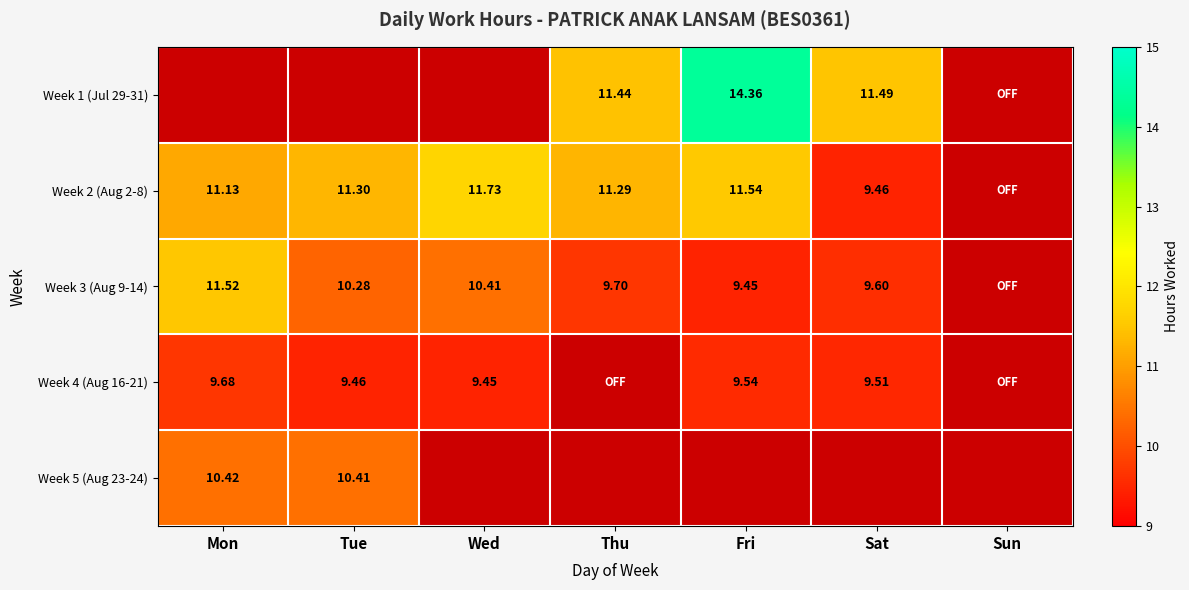

Is the value of Week 3 (Aug 9-14) at Sat greater than the value of Week 4 (Aug 16-21) at Tue?

Yes